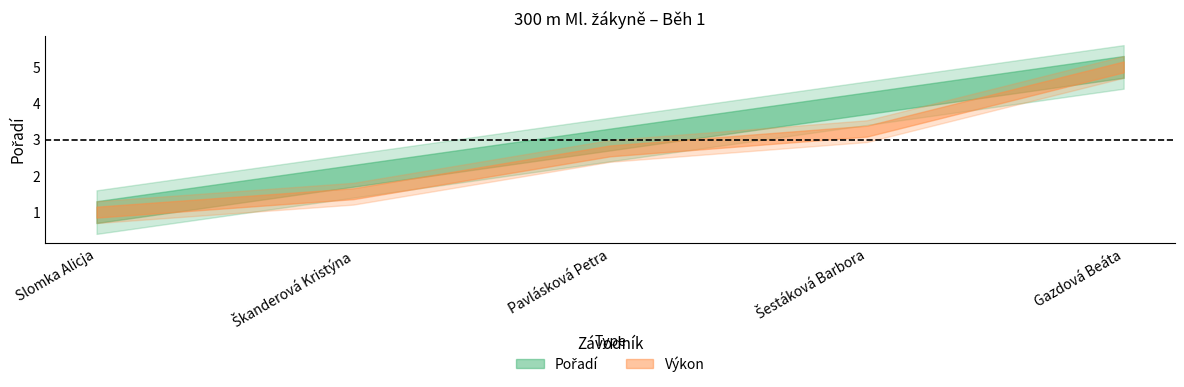

What is the average value of the Pořadí series?

3.0